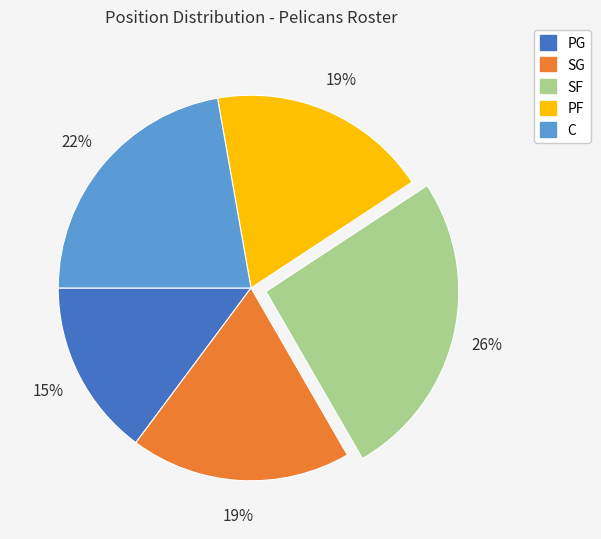

To the nearest percent, what is the difference between the largest and smallest slice percentages?

11%